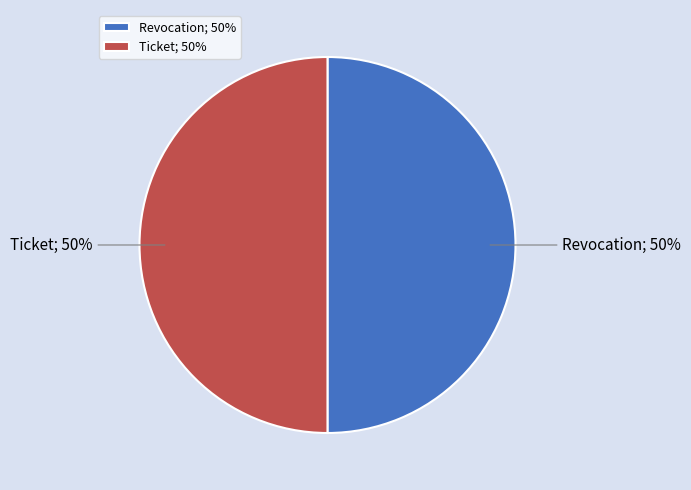

To the nearest percent, what portion does Revocation represent?

50%